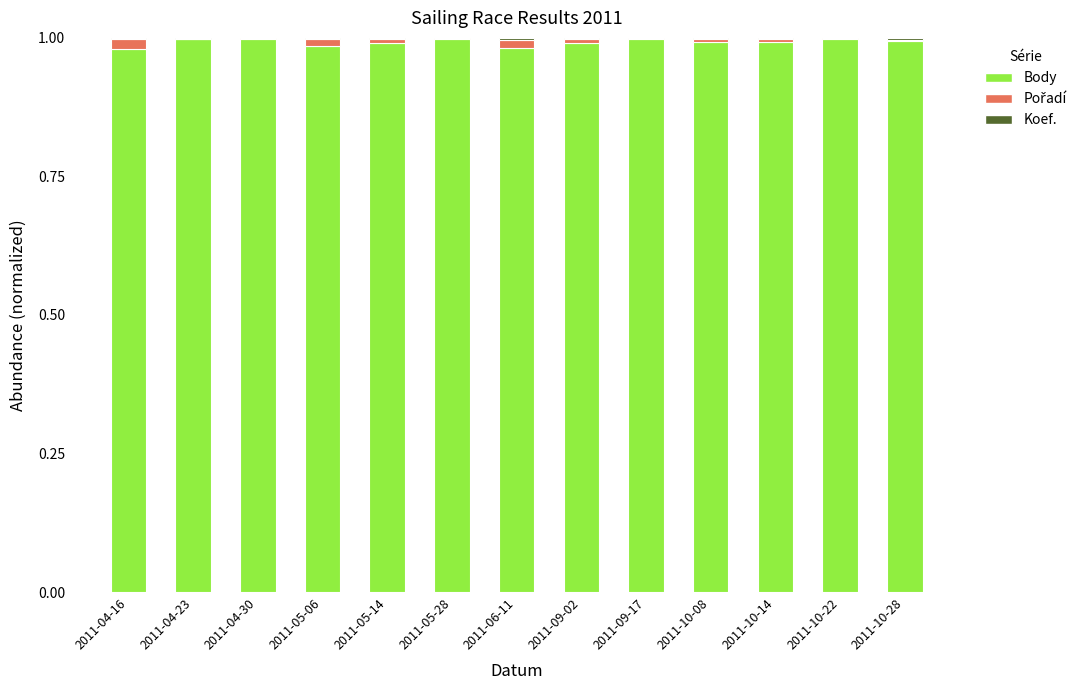

What is the sum of all Body values?

12.9